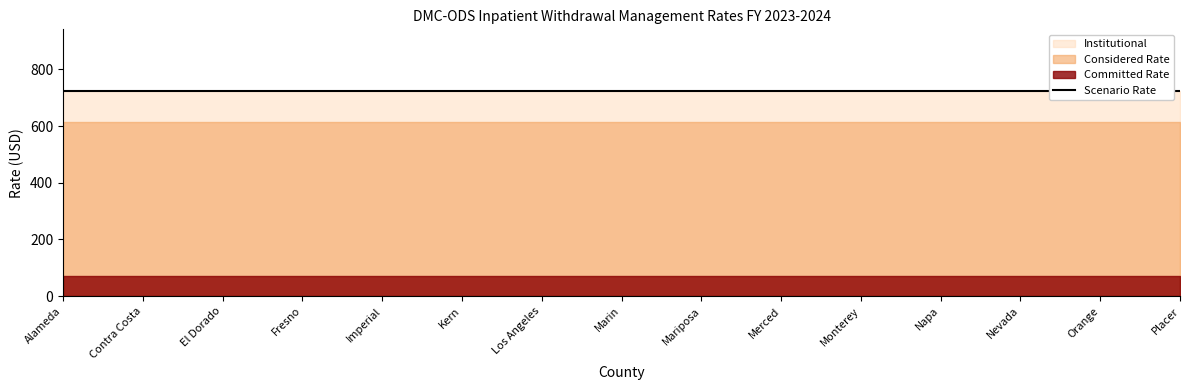

True or false: Institutional Rate has more than 1 interior local peaks.

False